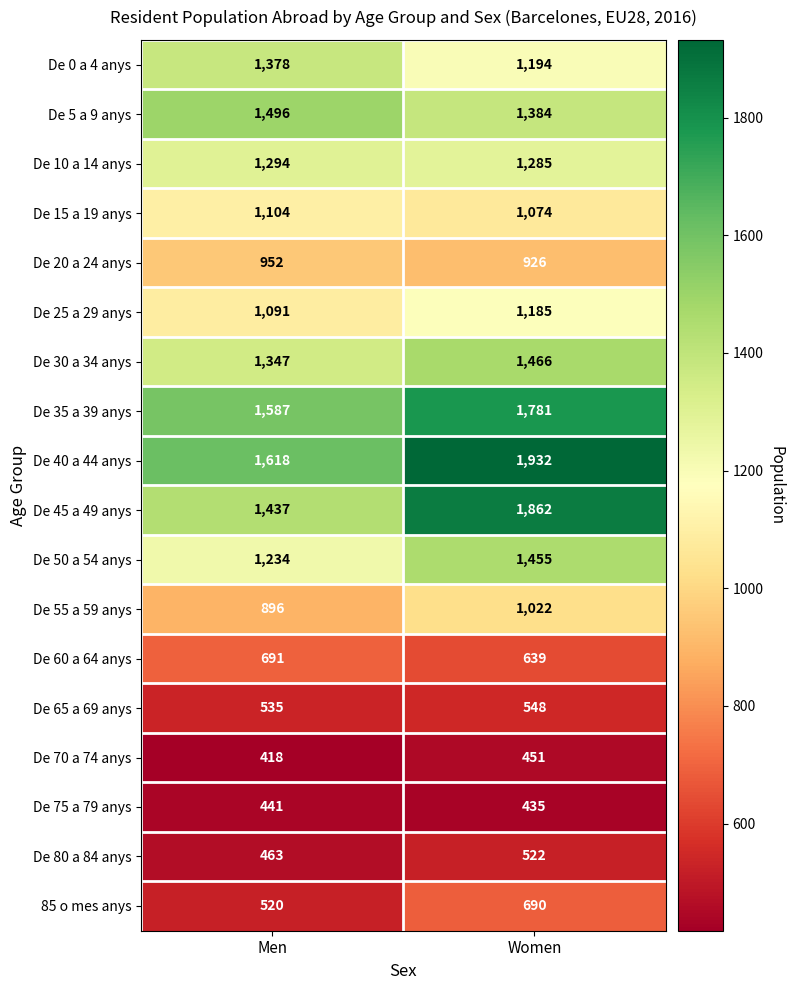

What is the spread (max minus min) of values at Men?

1200